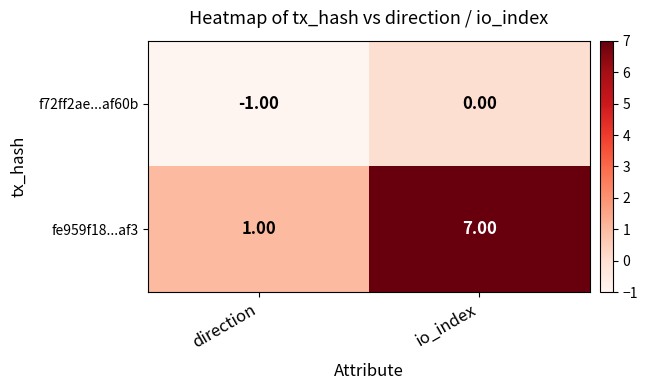

At which category does the chart reach its minimum across all series?

direction